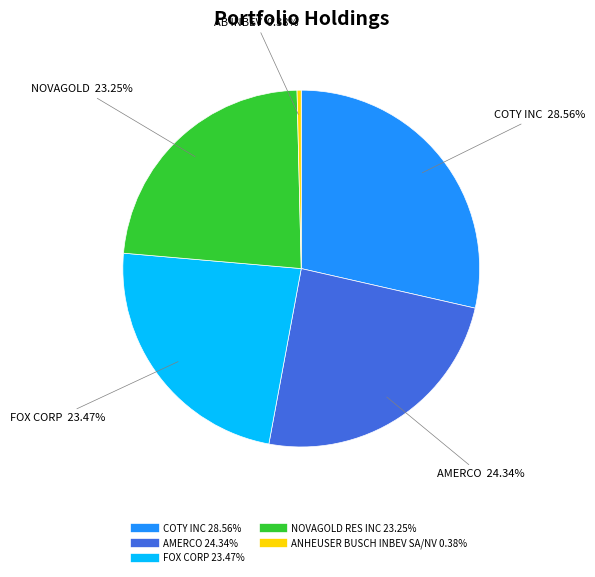

Is it true that FOX CORP is 31% of the pie?

False